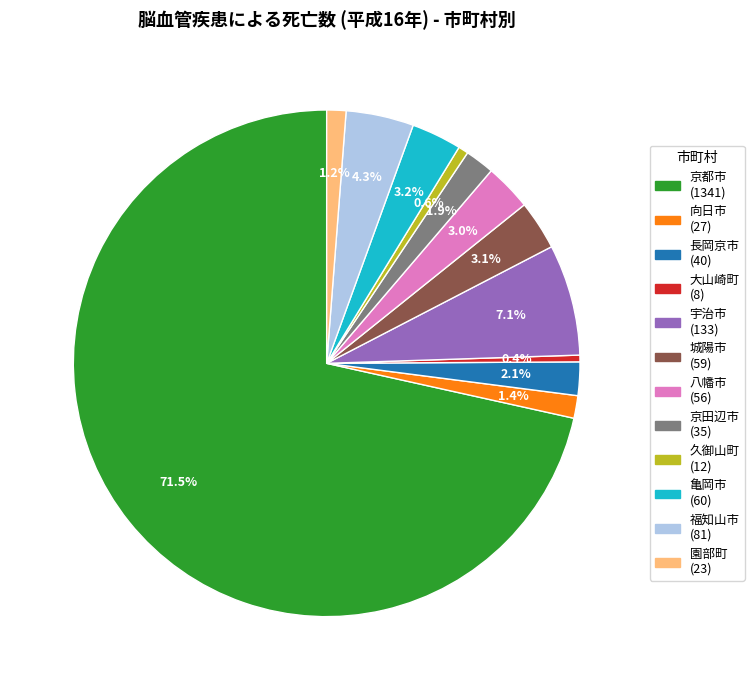

What percentage do 向日市 and 宇治市 together represent?

8.5%